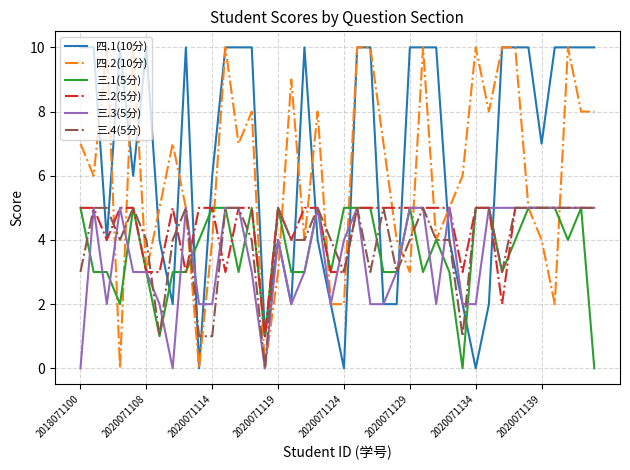

What is the greatest value displayed?

10